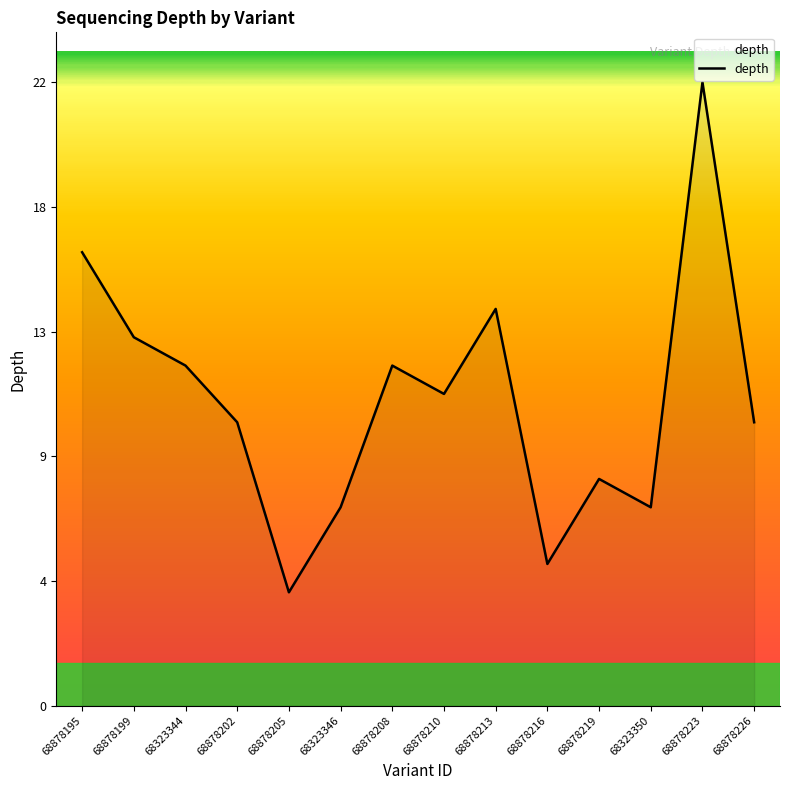

What value does the data have at 68878199?

13